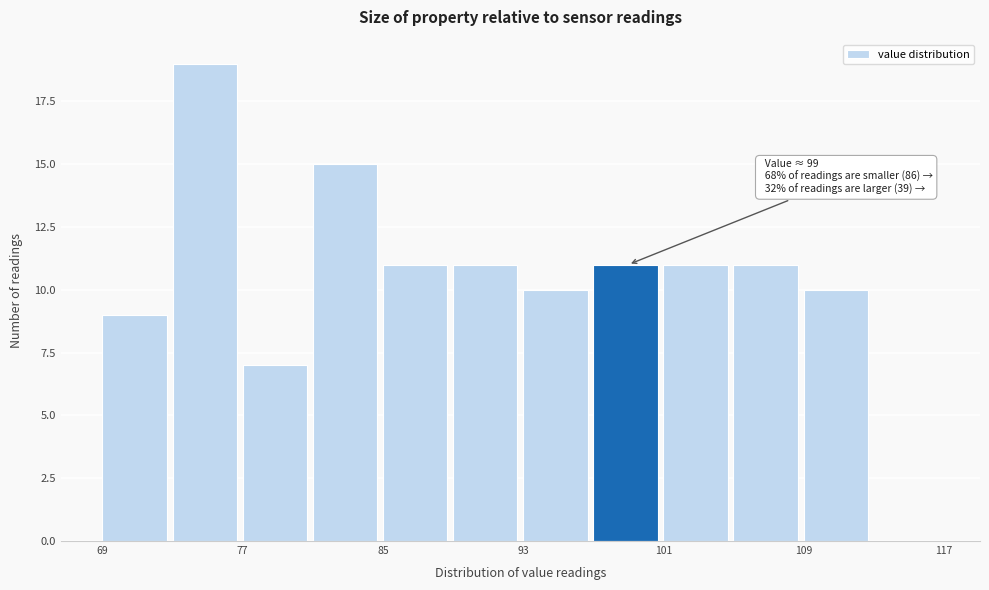

Which range on the x-axis has the tallest bar?

73 to 77